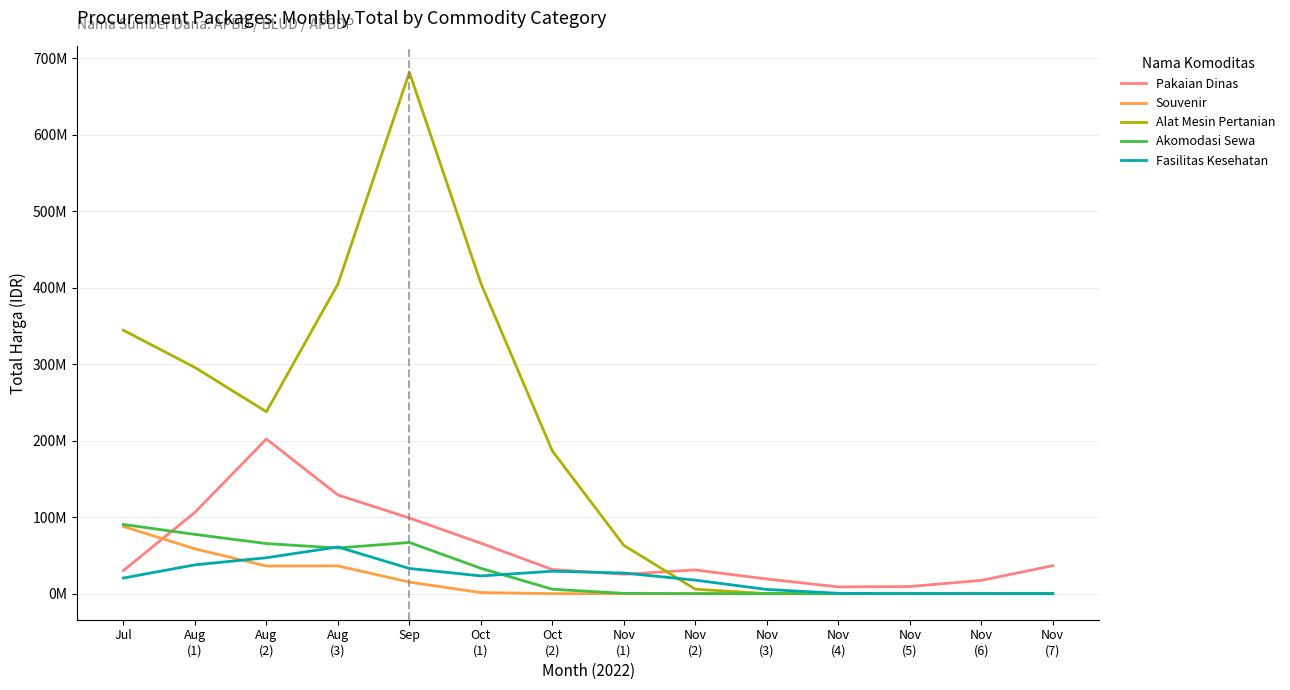

What is the average value of the Souvenir series?

16819642.9